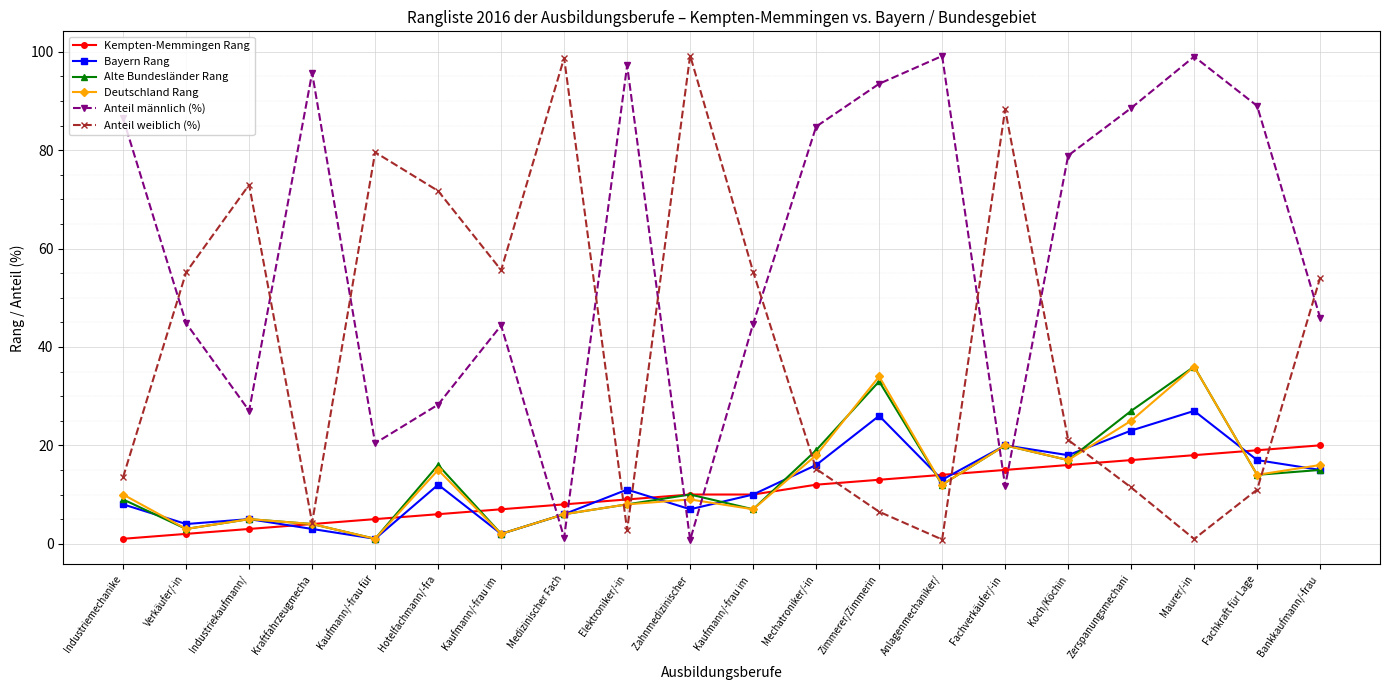

Is the value of Alte Bundesländer Rang at Zimmerer/Zimmerin greater than the value of Bayern Rang at Fachkraft für Lage?

Yes